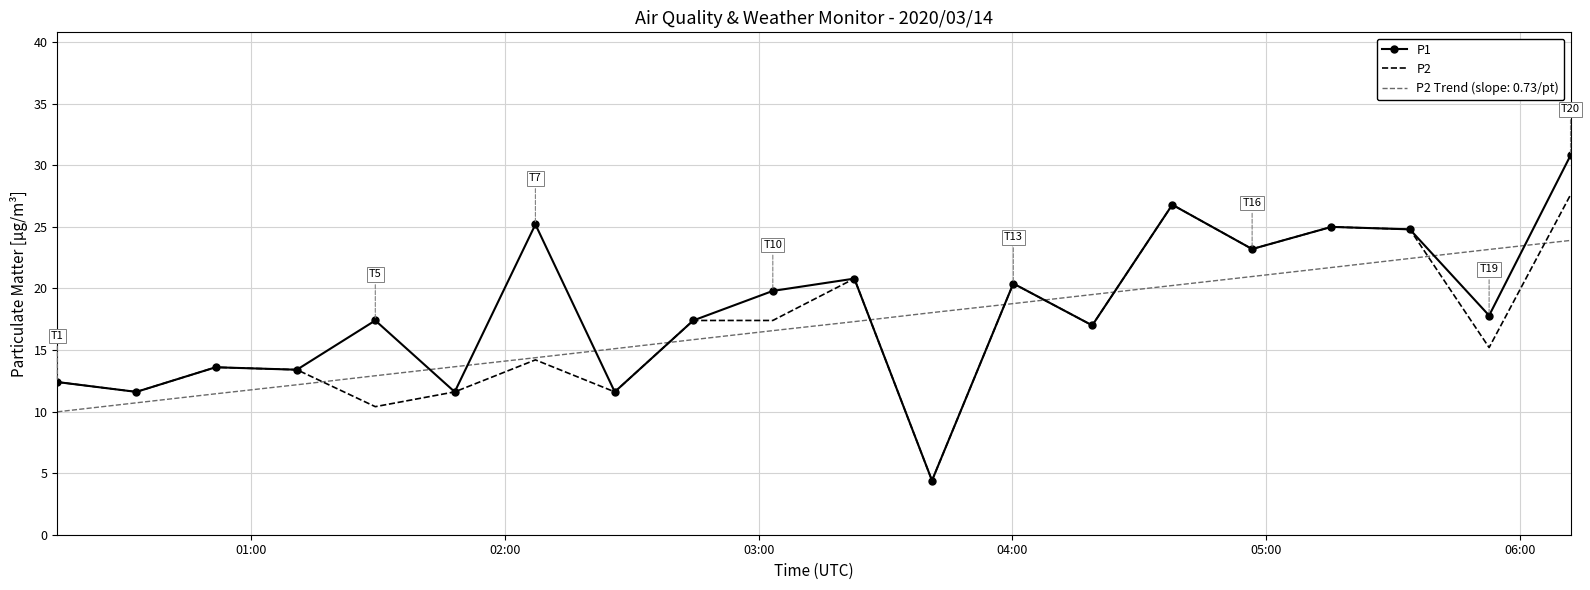

What is the smallest value displayed?

4.4